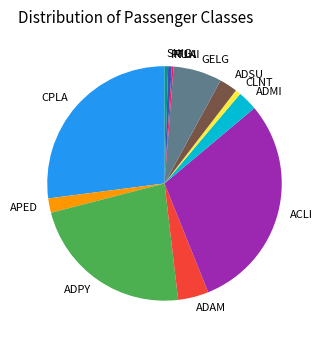

True or false: ADAM accounts for 19% of the total.

False